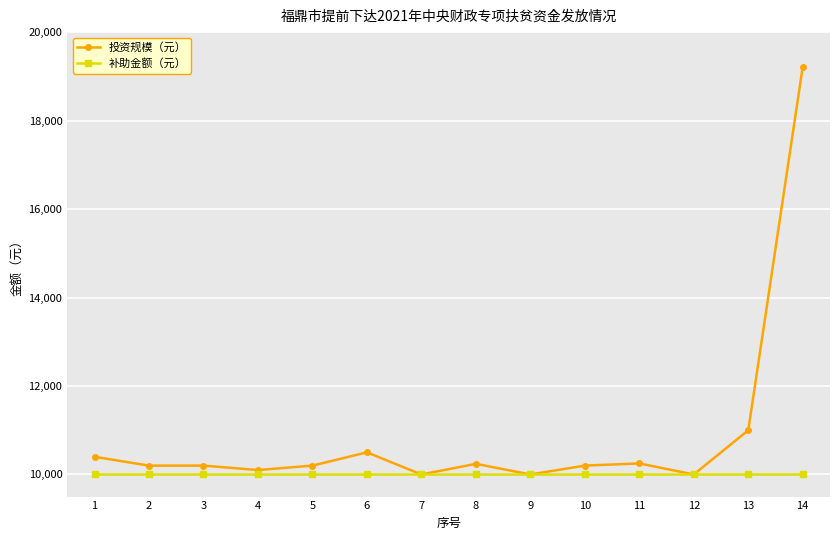

What is the sum of the 补助金额（元） values at 14 and 10?

20000